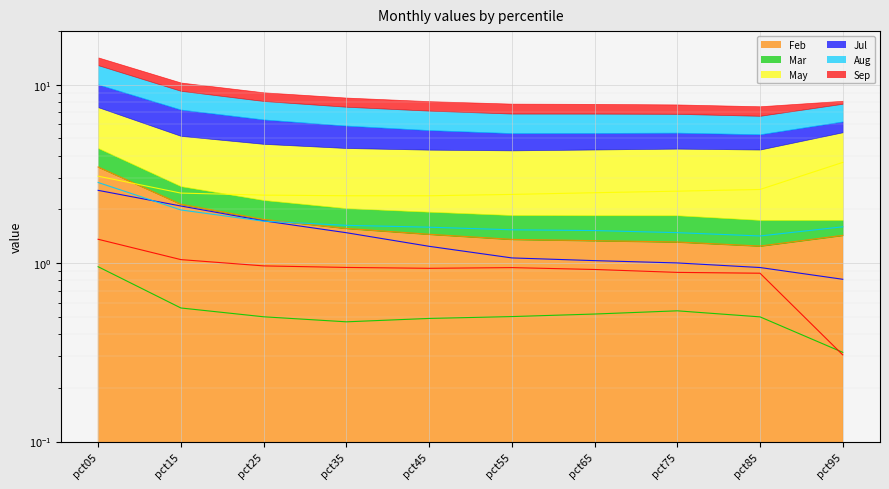

The Aug series shows 1.4 at pct85. True or false?

True